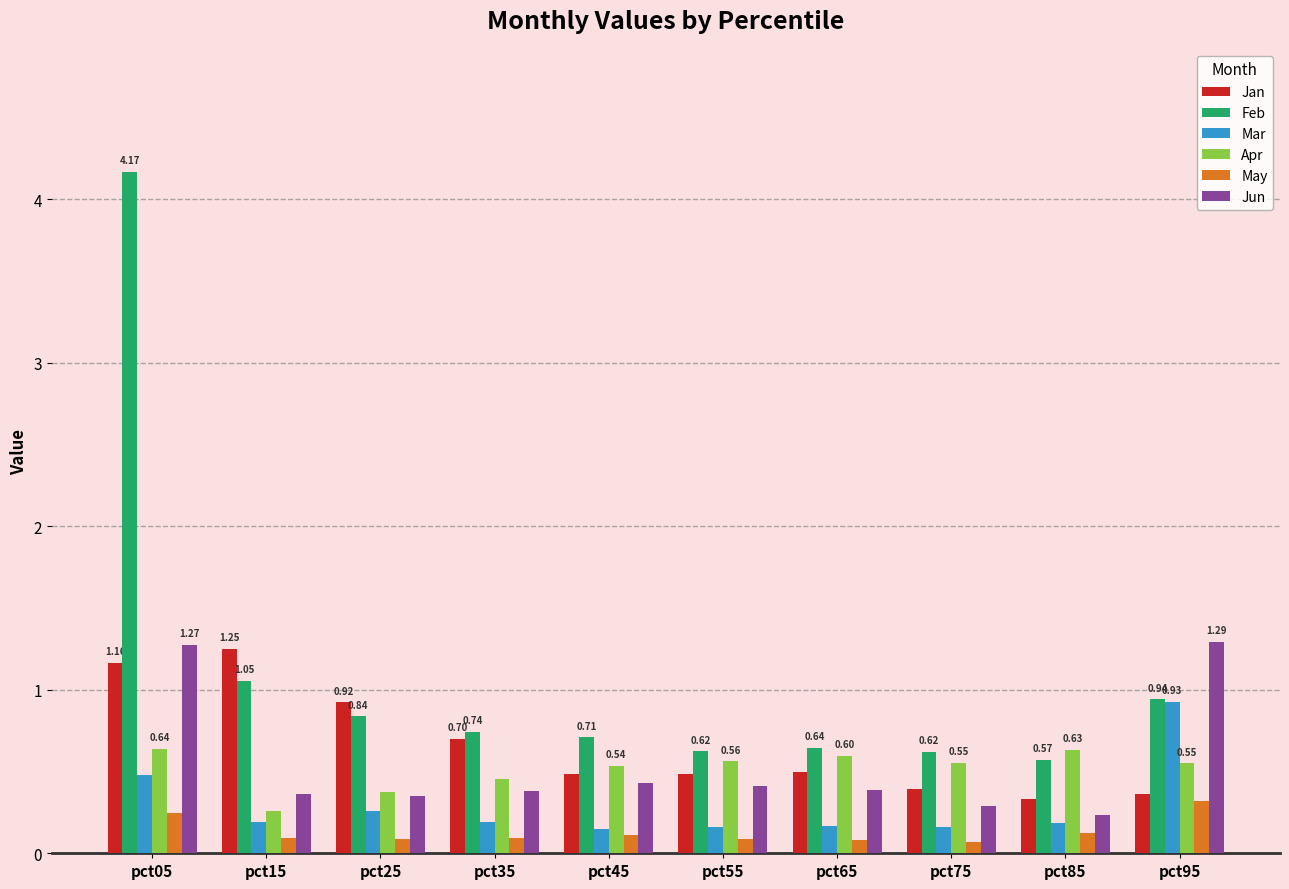

What is the average value of the Jan series?

0.7